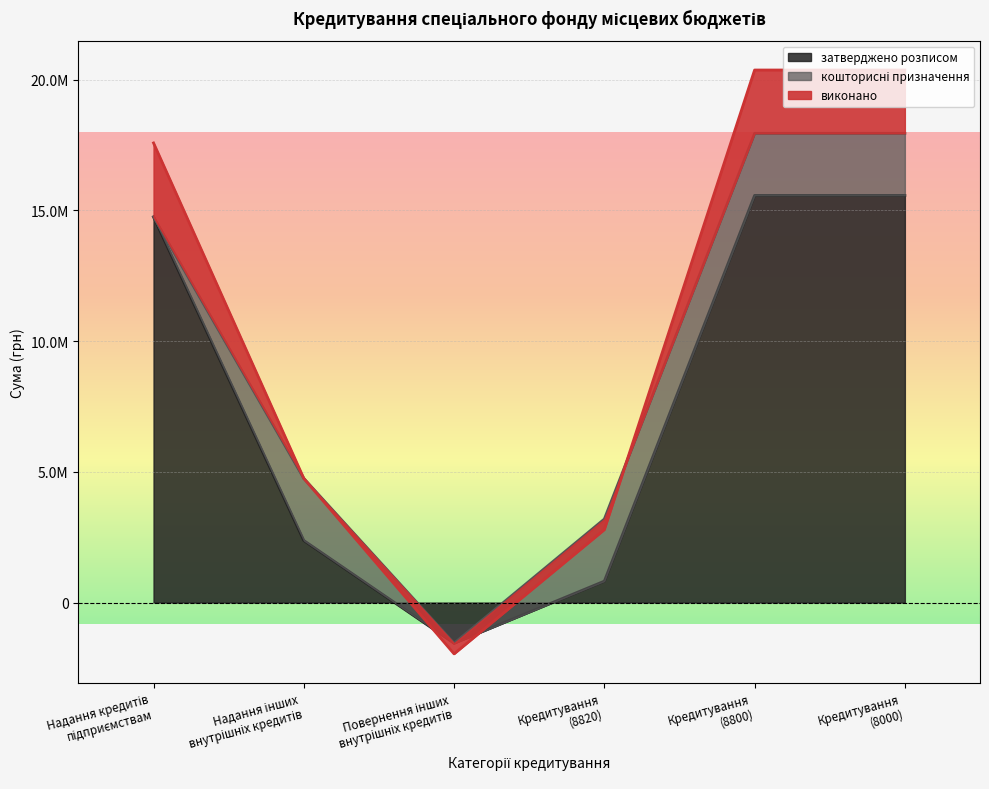

What is the difference between the maximum and minimum values in the затверджено розписом series?

17128802.0